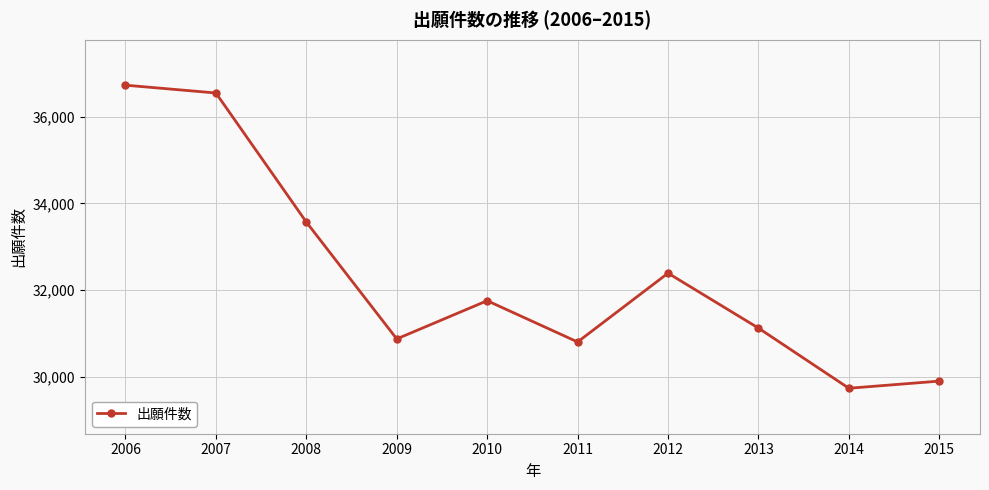

What is the average value?

32343